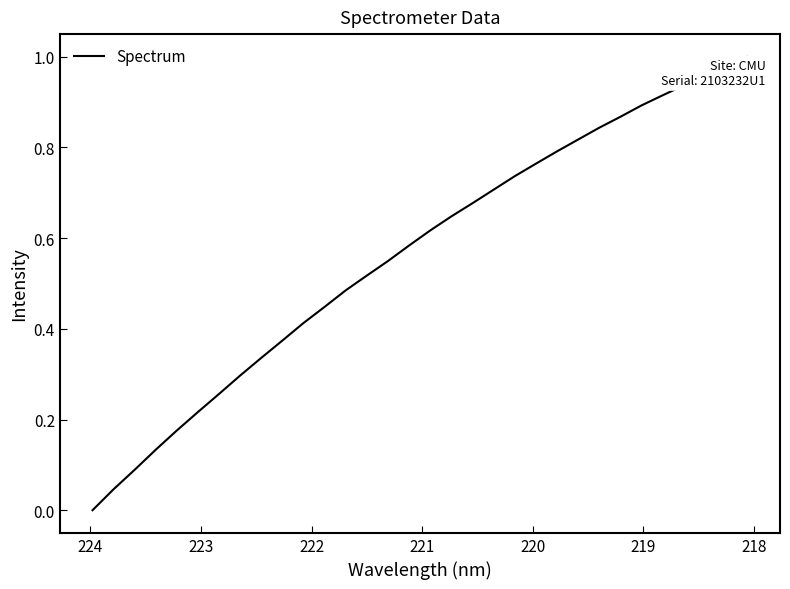

What is the average value?

0.6